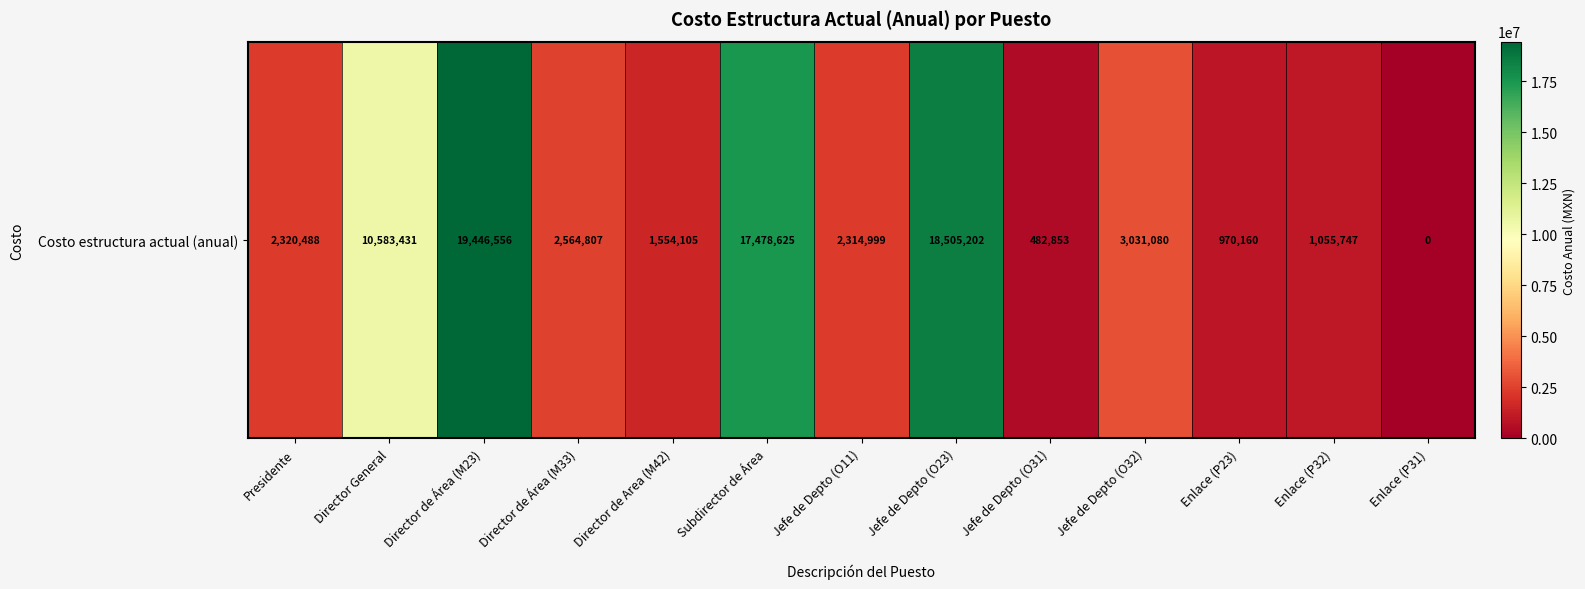

True or false: the data shows 2564807.2 at Director de Área (M33).

True